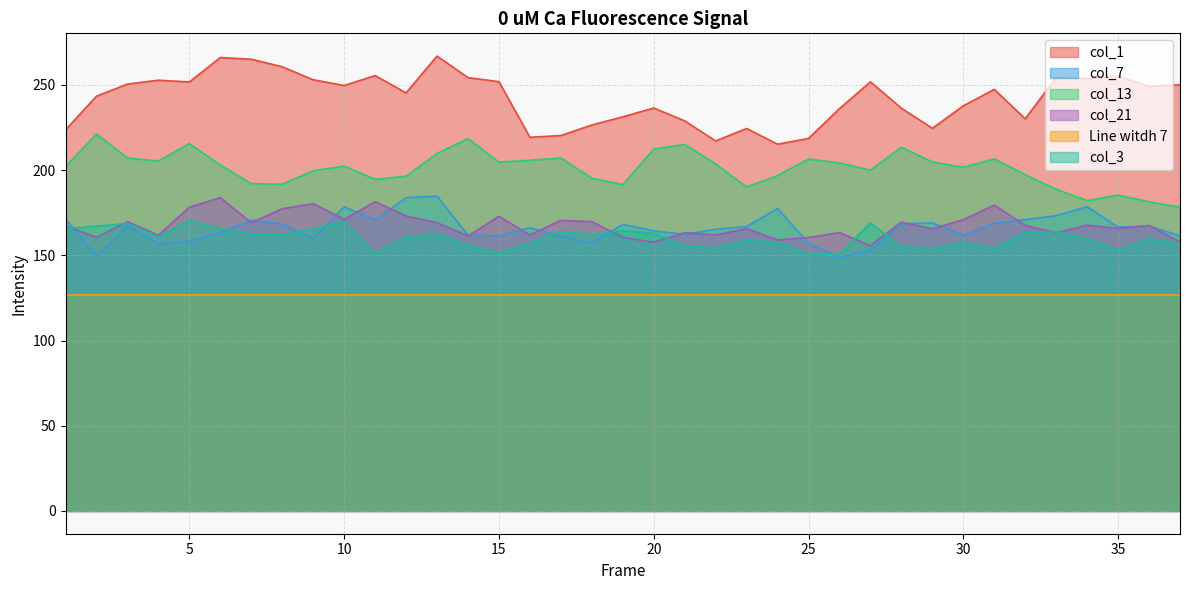

At which label is col_7 closest to 166?

16